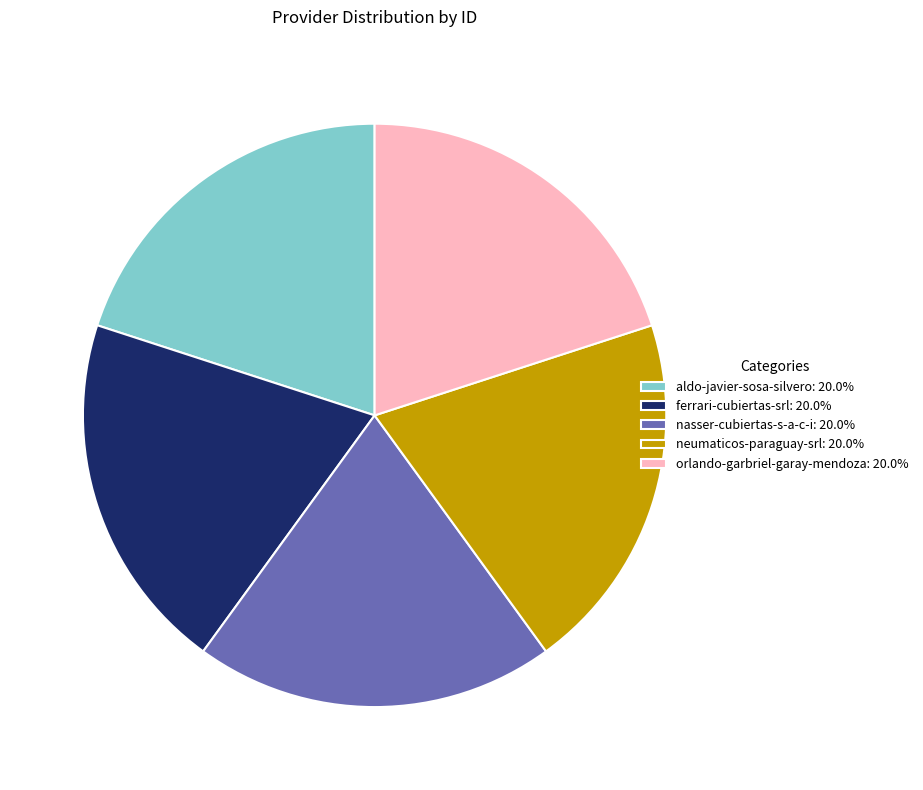

Do ferrari-cubiertas-srl: 20.0% and nasser-cubiertas-s-a-c-i: 20.0% together represent more than half of the pie?

No